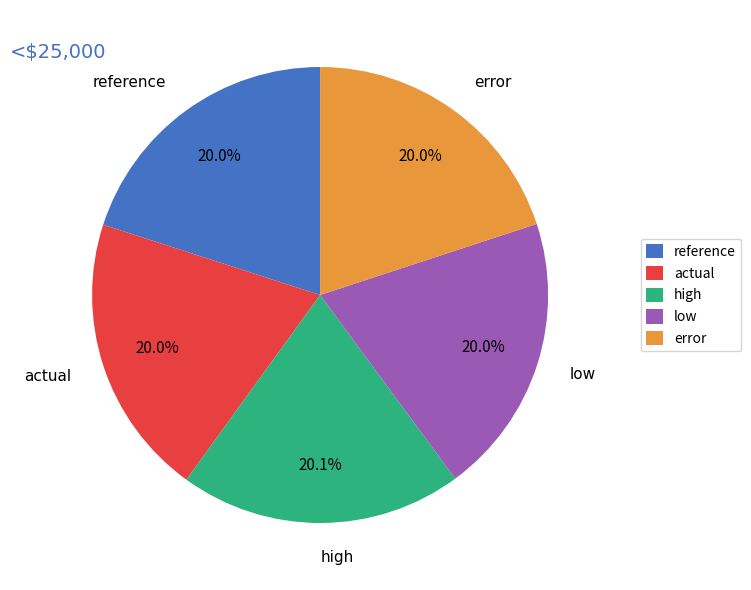

To the nearest percent, what portion does reference represent?

20%